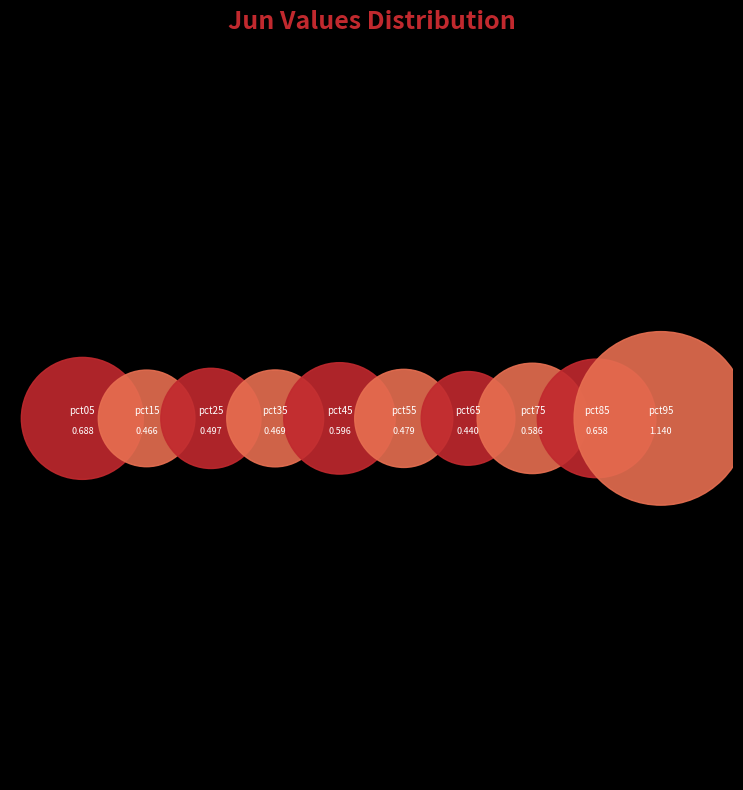

Which category has the biggest portion of the pie?

pct95